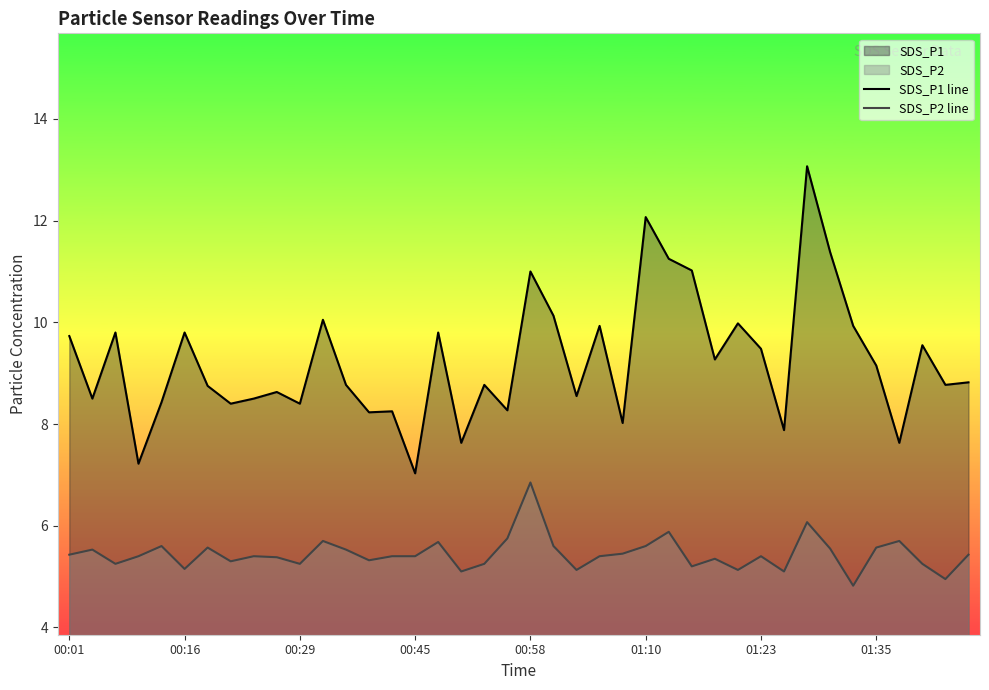

Is it true that SDS_P1 line equals 5.7 at 11?

False